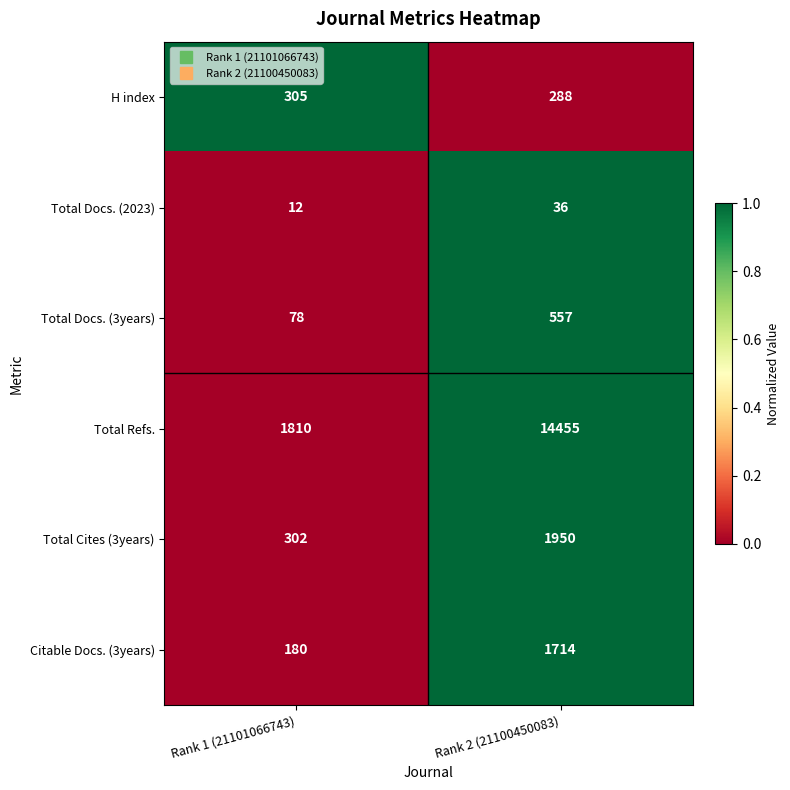

At which category is the sum across all series the highest?

Rank 2 (21100450083)